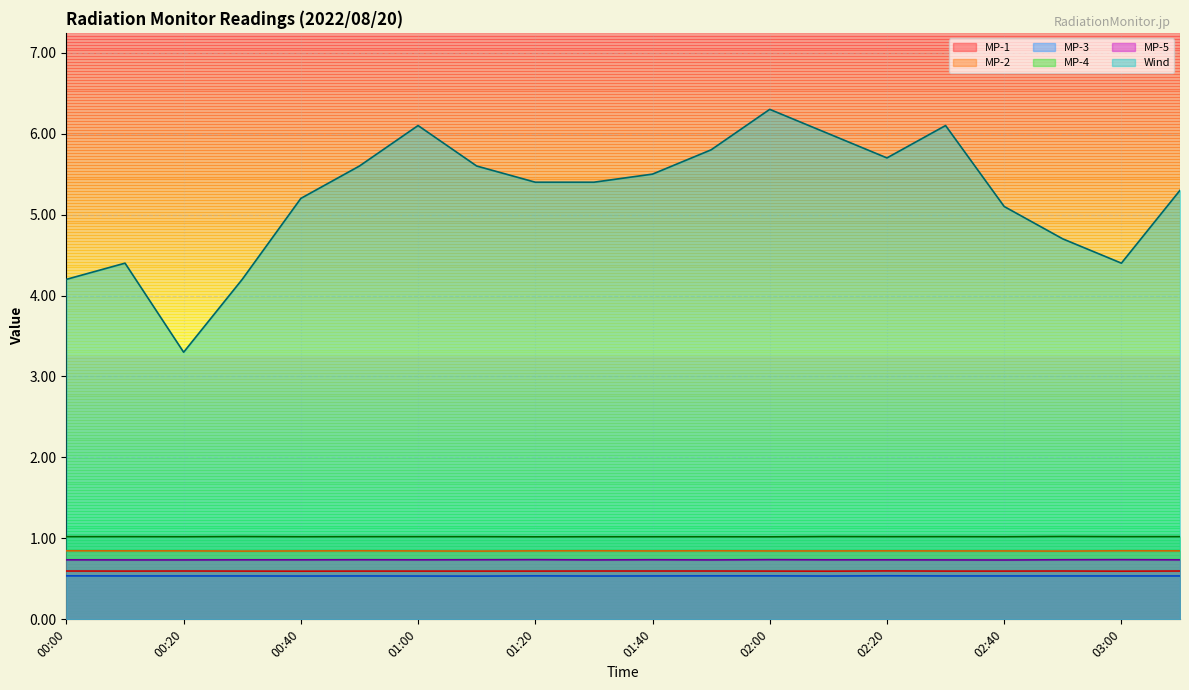

Which category has the lowest value in the MP-3 series?

01:10